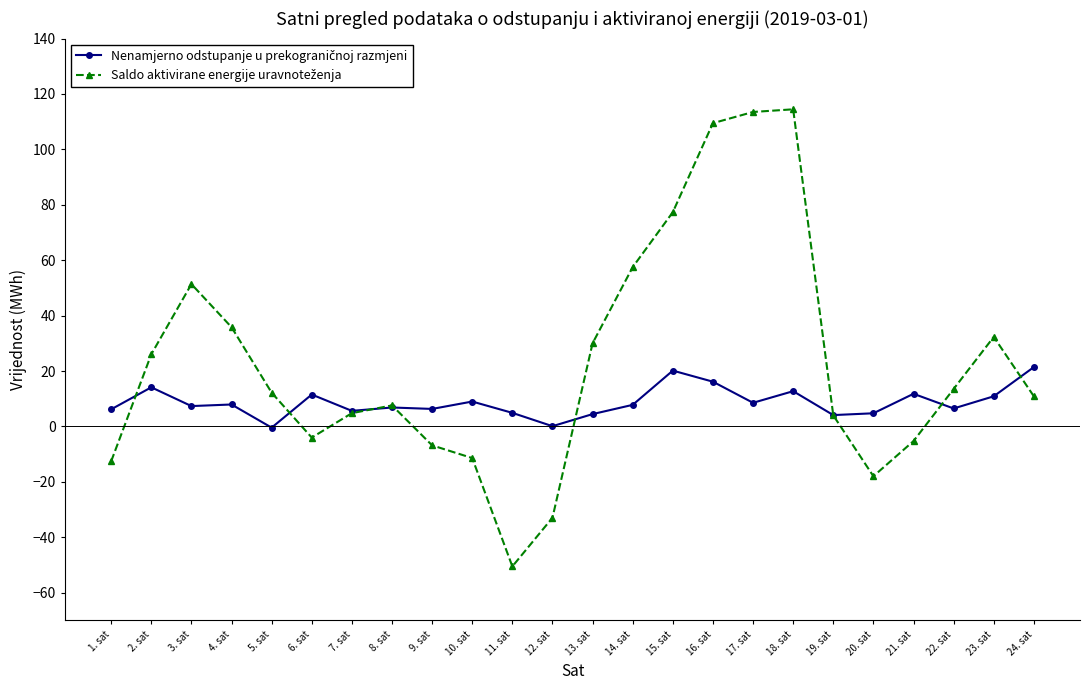

Does the chart have visible grid lines?

No